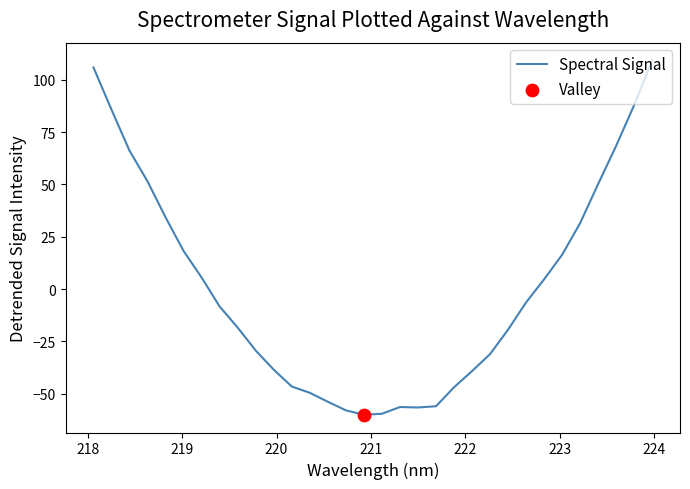

What is the maximum value shown in the chart?

109.2